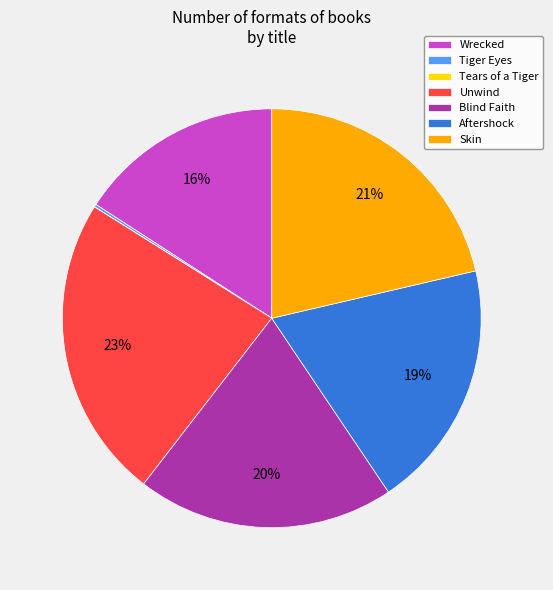

To the nearest percent, what is the difference between the largest and smallest slice percentages?

23%